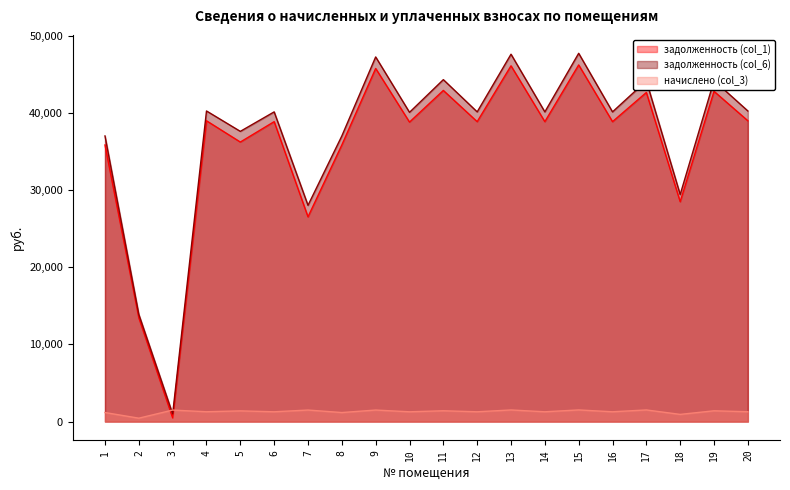

Which series has the largest total across all categories?

задолженность (col_6)